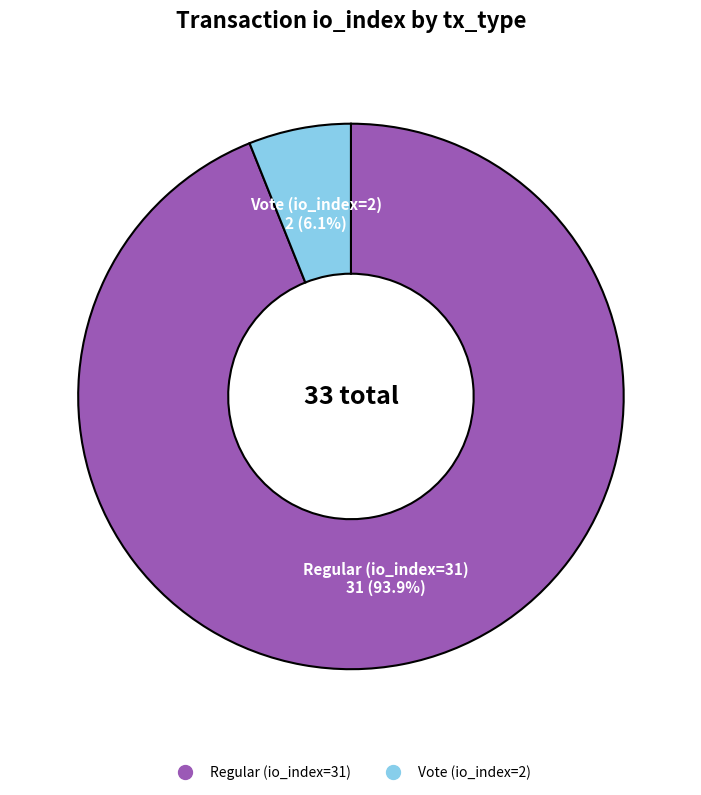

To the nearest percent, what percentage of the pie is Vote (io_index=2)?

6%